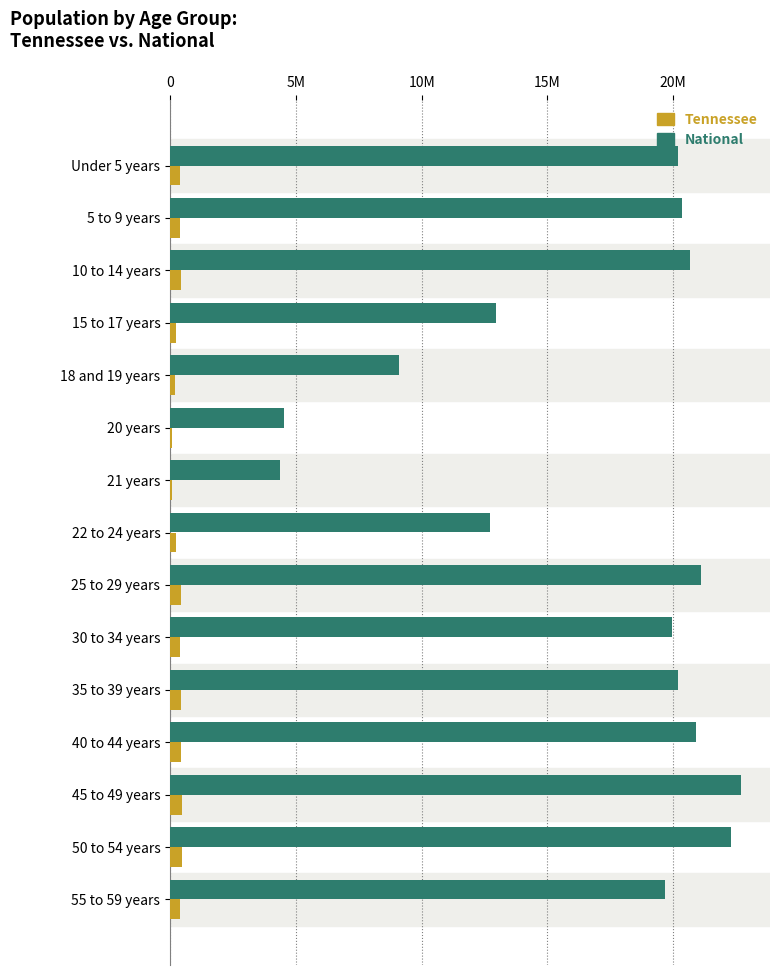

What is the maximum value for Tennessee?

467087